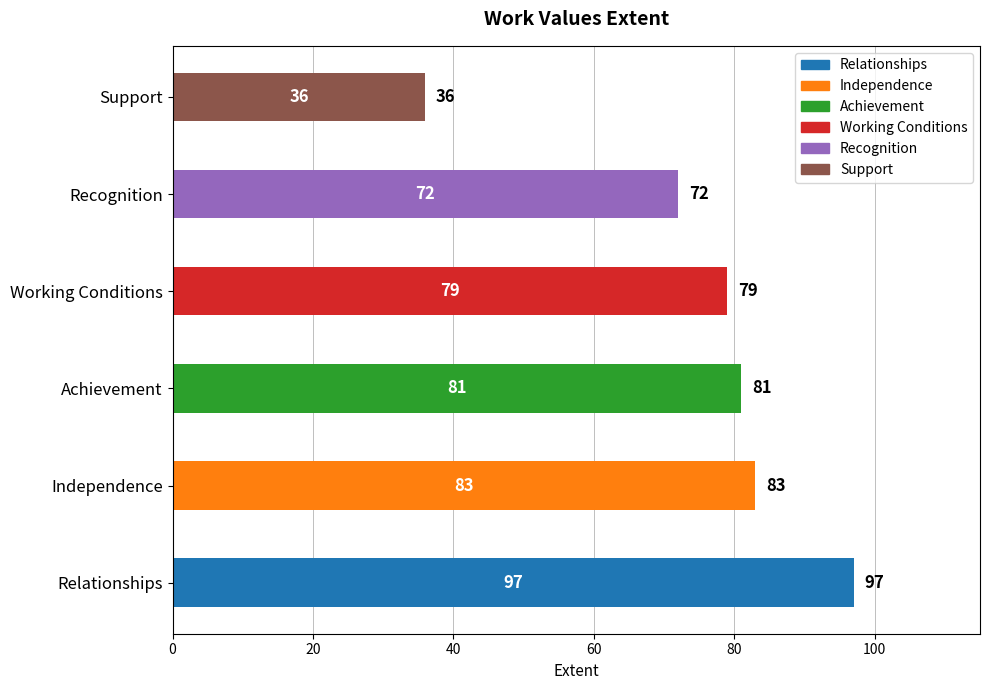

What is the difference between the values at Recognition and Independence?

11